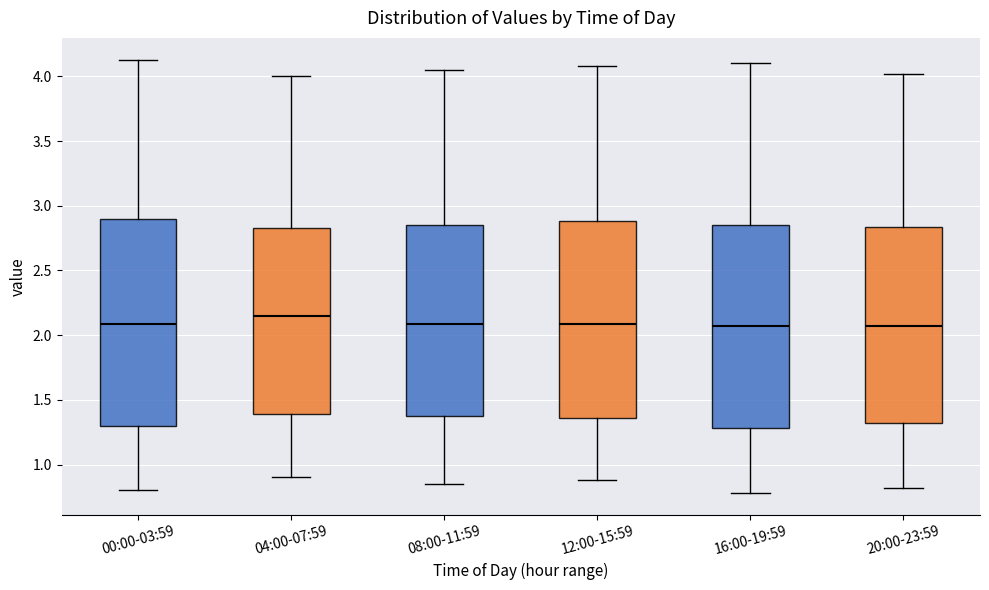

Reading left to right, transcribe this box plot: for each box, give where its median line is, the range the box spans, and where its two whiskers end, as read against the y-axis. The values are not printed on the chart, so give them approximately, as read against the axis.

00:00-03:59: median 2.10, box 1.30 to 2.90, whiskers 0.80 to 4.15
04:00-07:59: median 2.15, box 1.40 to 2.85, whiskers 0.90 to 4.00
08:00-11:59: median 2.10, box 1.35 to 2.85, whiskers 0.85 to 4.05
12:00-15:59: median 2.10, box 1.35 to 2.90, whiskers 0.90 to 4.10
16:00-19:59: median 2.05, box 1.30 to 2.85, whiskers 0.80 to 4.10
20:00-23:59: median 2.05, box 1.30 to 2.85, whiskers 0.80 to 4.00